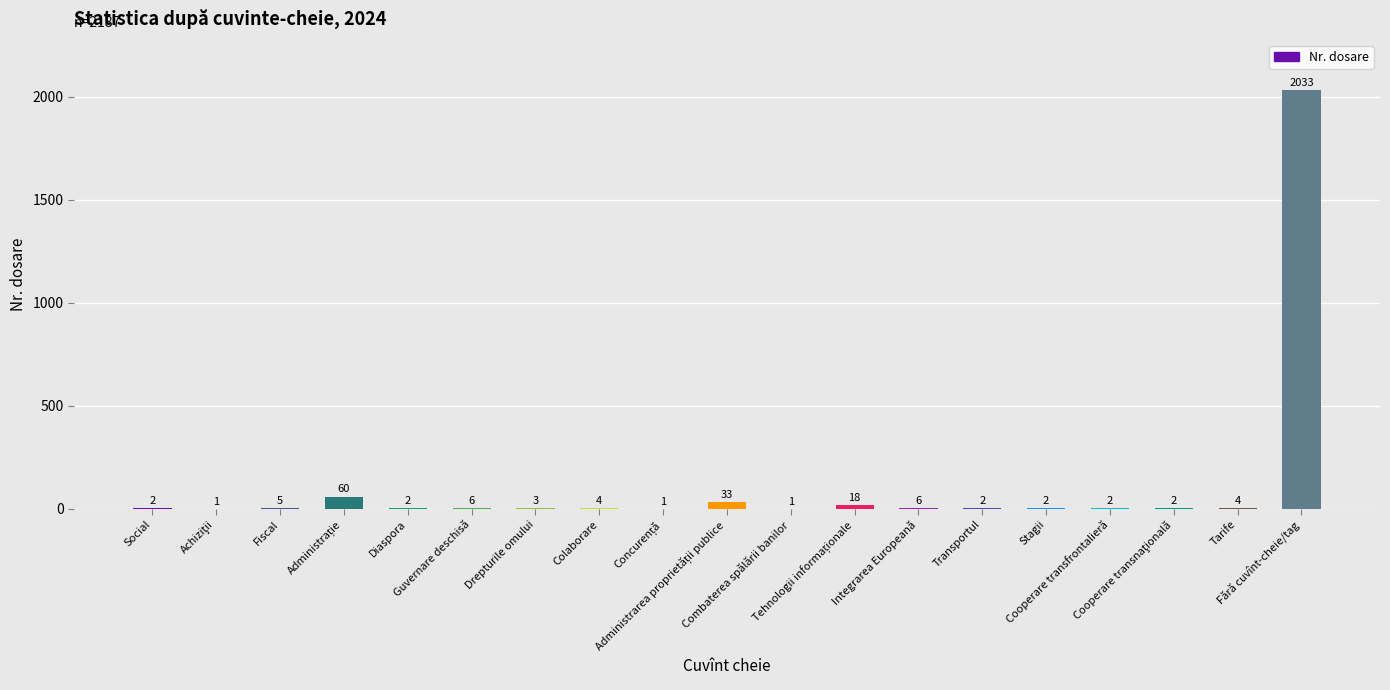

Are the bars horizontal?

No